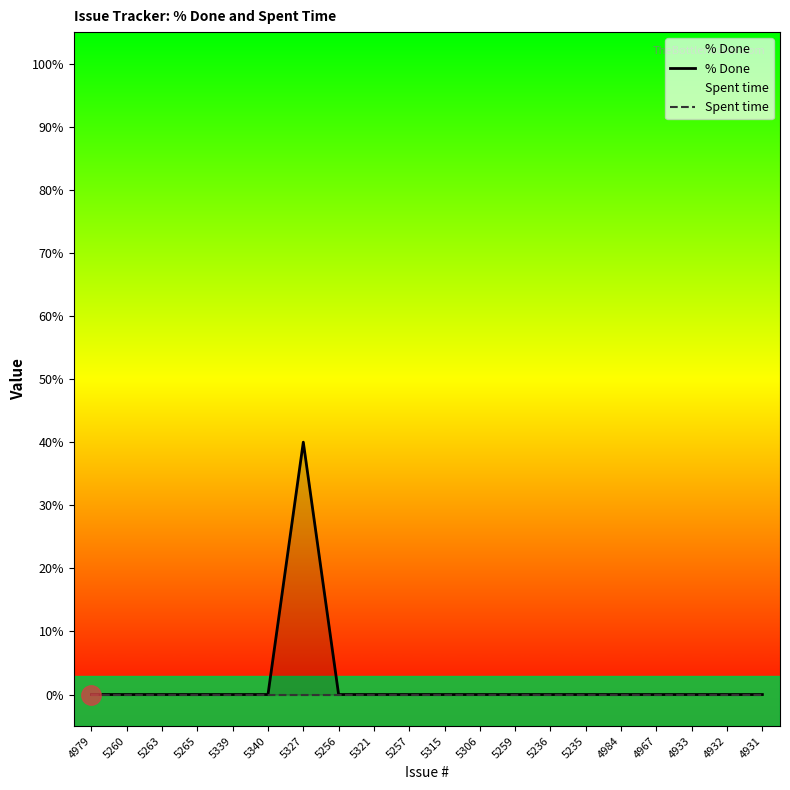

The % Done series shows 19 at 5236. True or false?

False